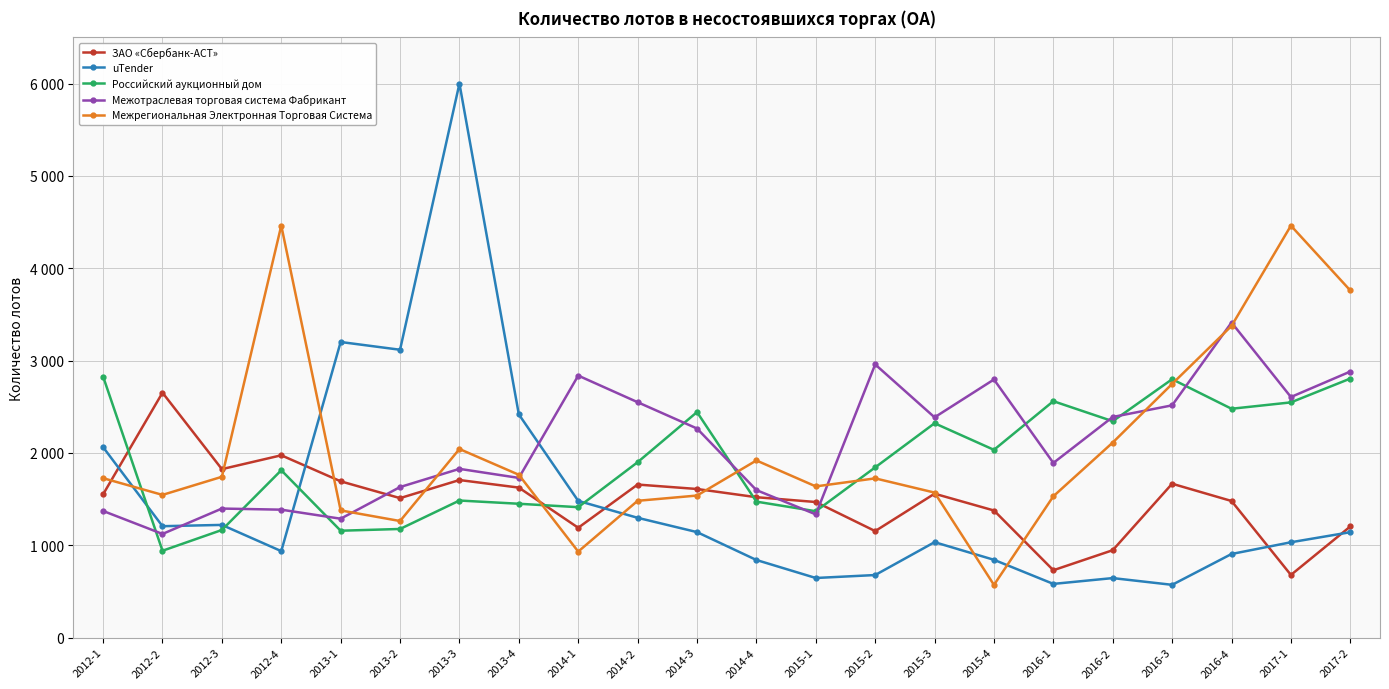

At 2014-2, list the series in order from largest to smallest.

Межотраслевая торговая система Фабрикант, Российский аукционный дом, ЗАО «Сбербанк-АСТ», Межрегиональная Электронная Торговая Система, uTender